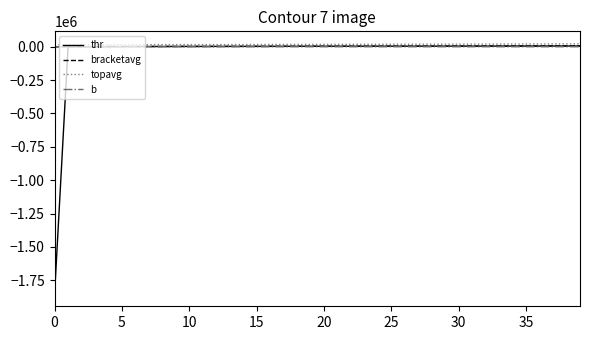

Is this an area chart (filled region under the line)?

No